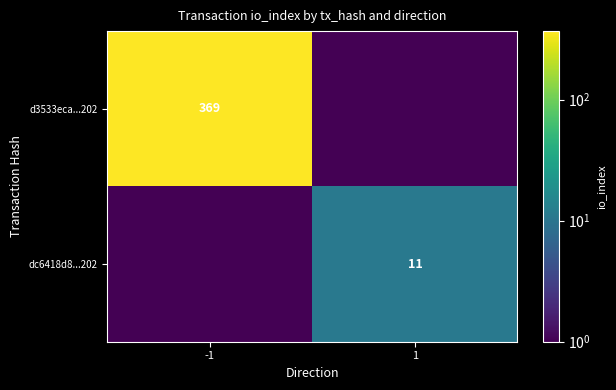

Is it true that d3533eca...202 equals 369.0 at -1?

True